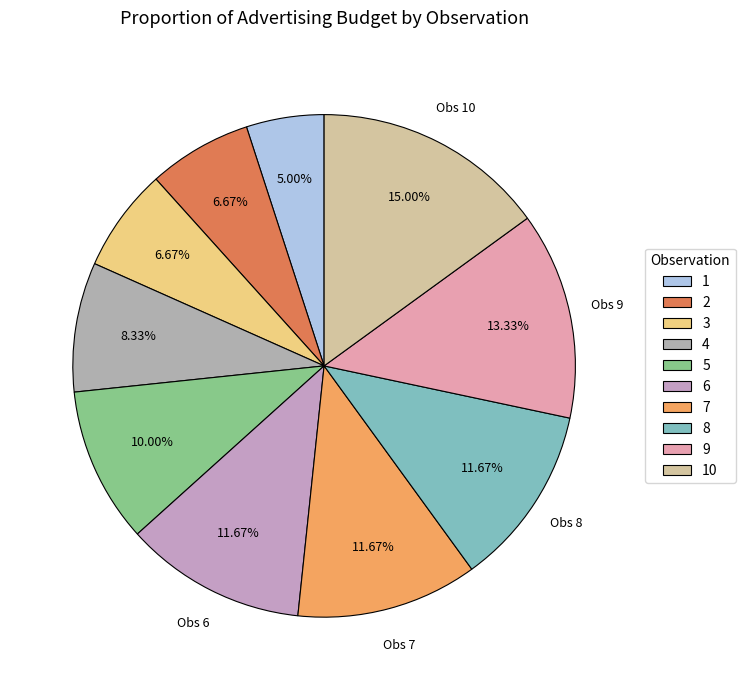

To the nearest percent, what is the average slice percentage?

10%